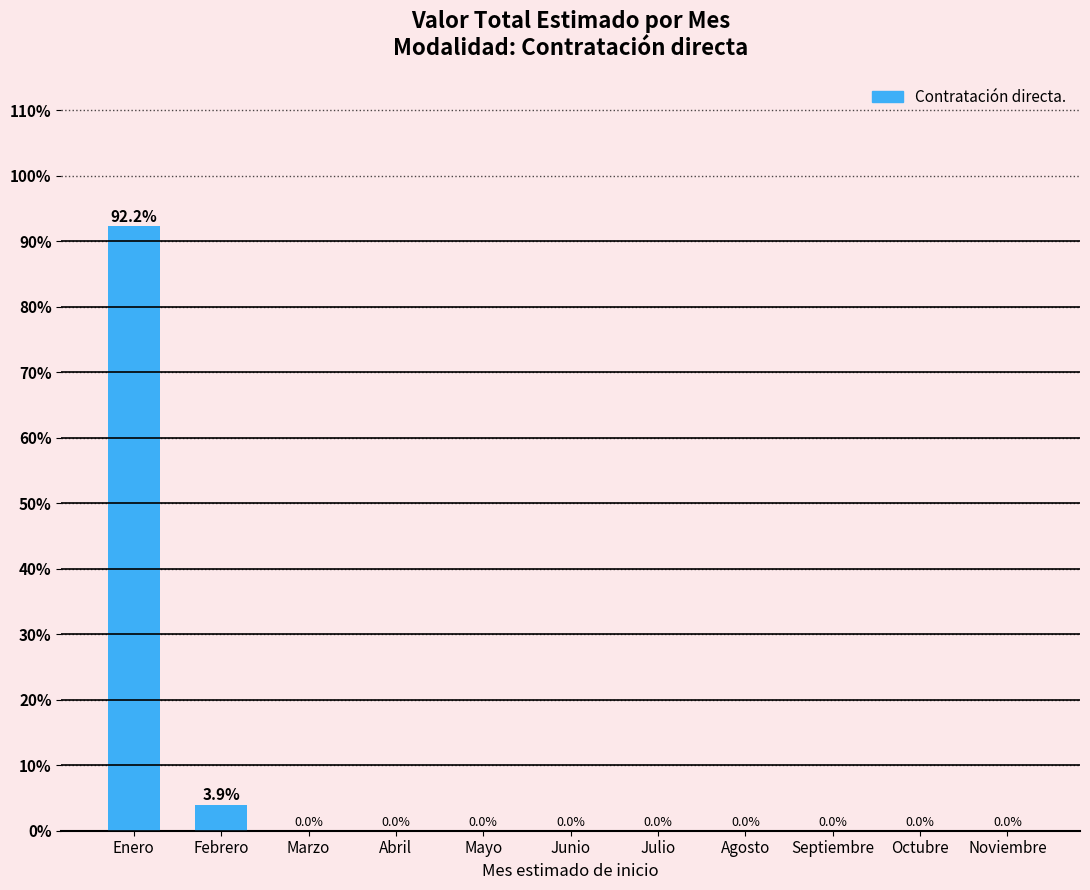

Which has a higher value, Febrero or Marzo?

Febrero